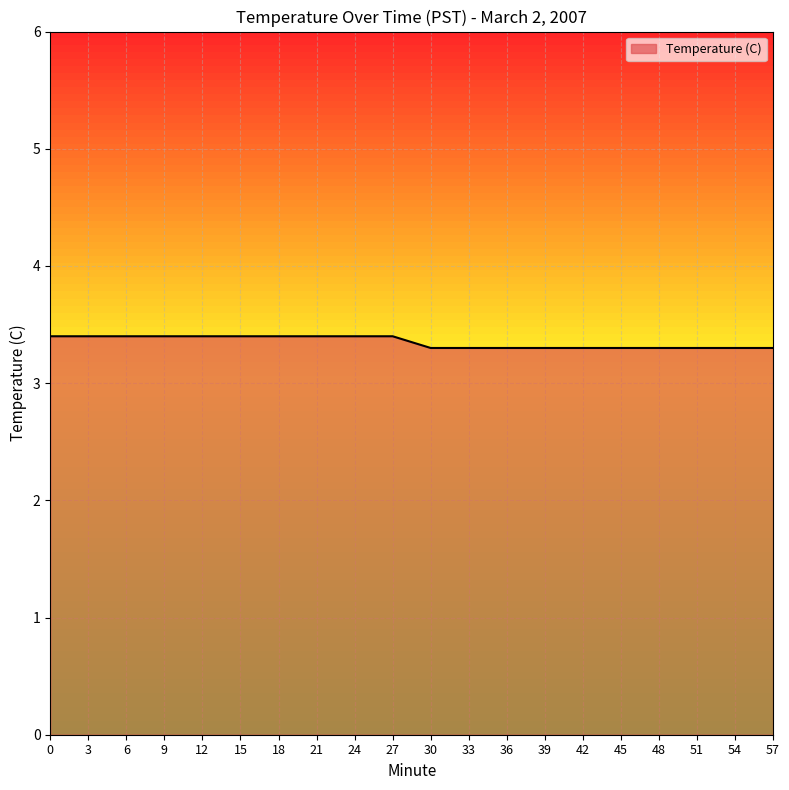

What is the change in value from 6 to 48?

-0.1